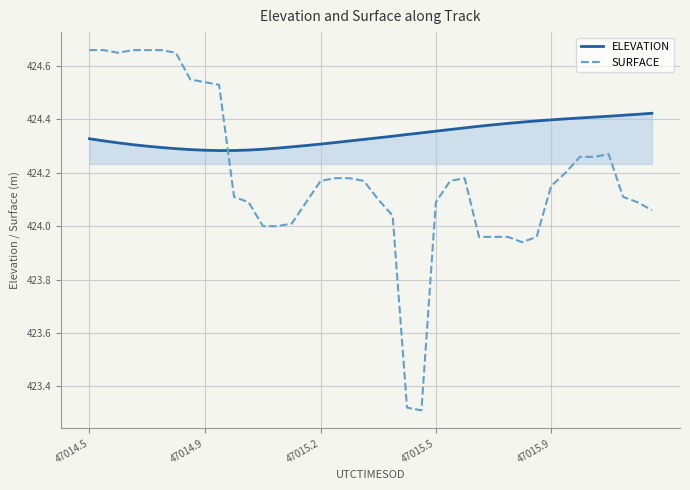

True or false: SURFACE and ELEVATION cross at least once.

True